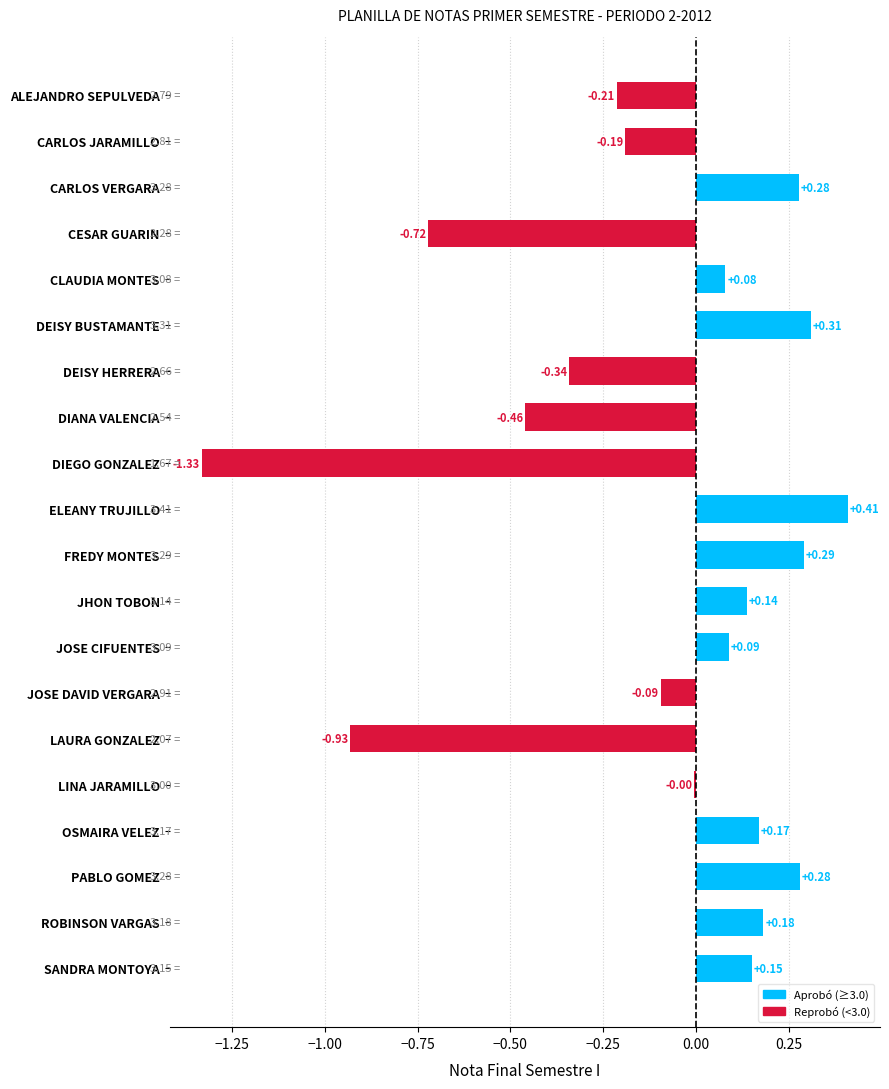

Count the number of values greater than 0.

11